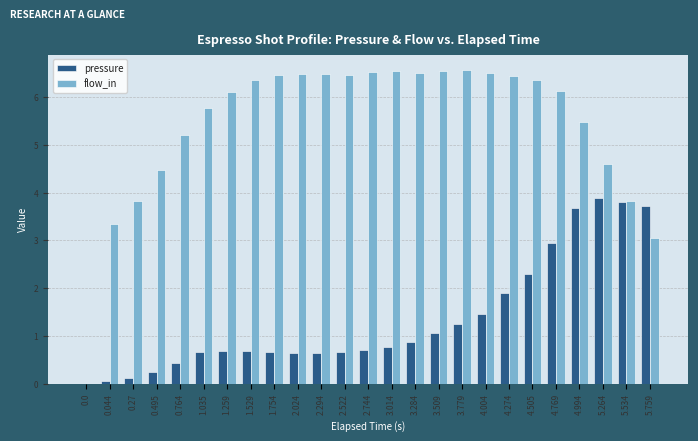

What is the total value across all series at 3.779?

7.8